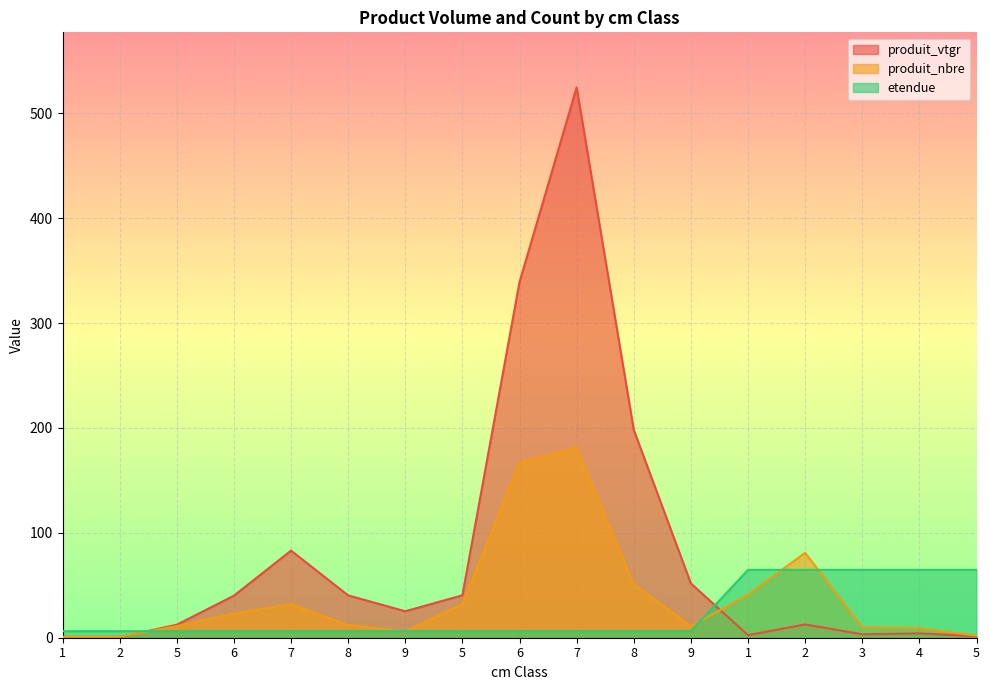

What is the spread (max minus min) of values at 2?

5.7